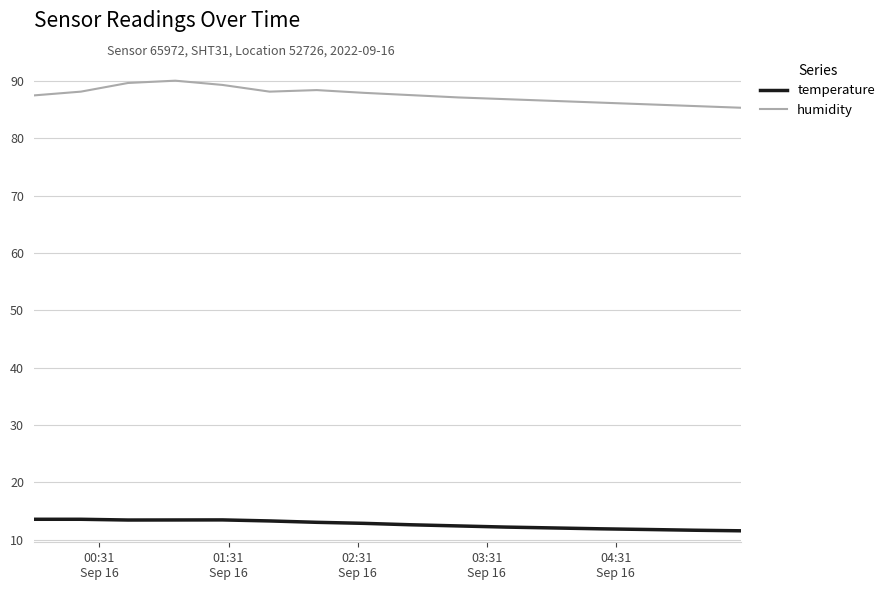

List the series in order of their overall mean, lowest first.

temperature, humidity